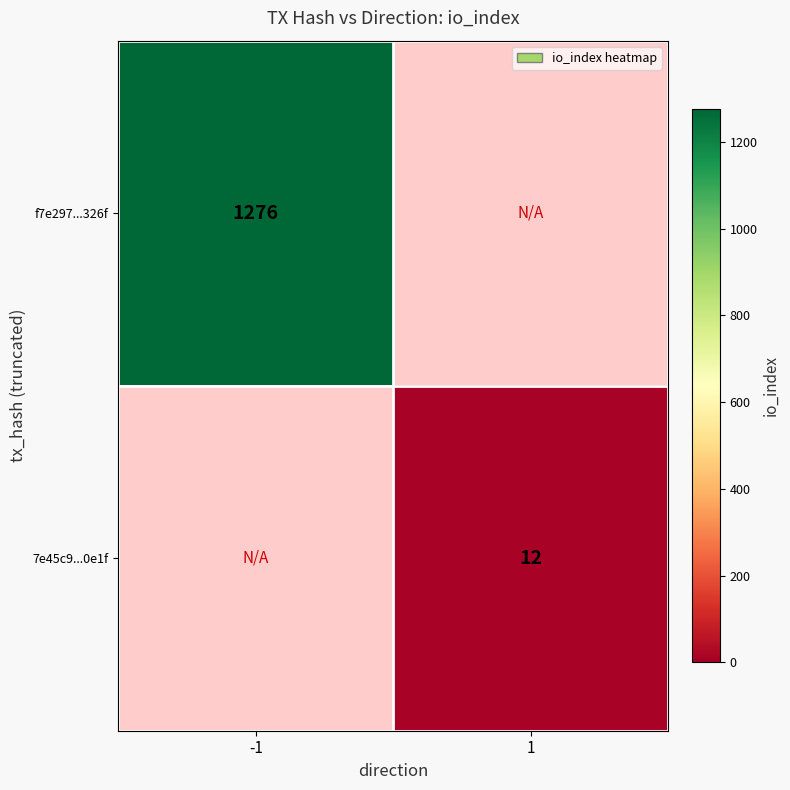

The value of 7e45c9...0e1f at 1 is 12. True or false?

True